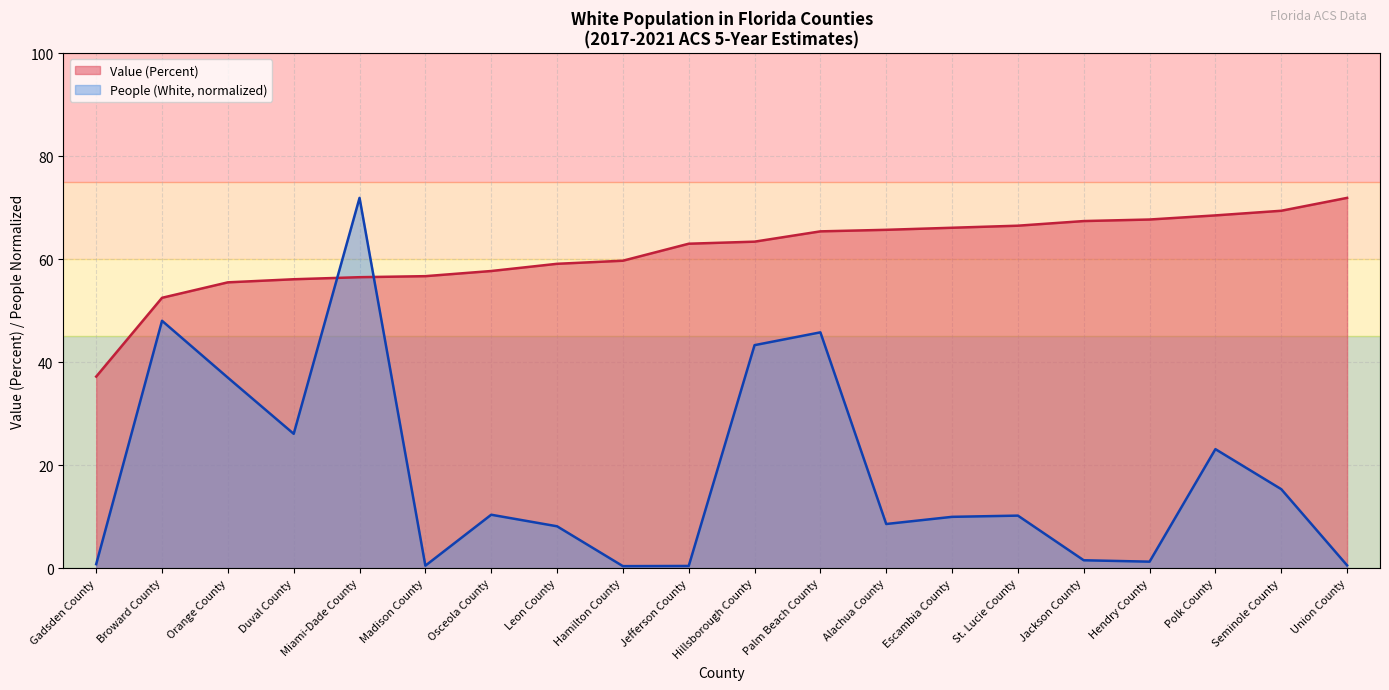

Between Gadsden County and Escambia County, which is larger?

Escambia County